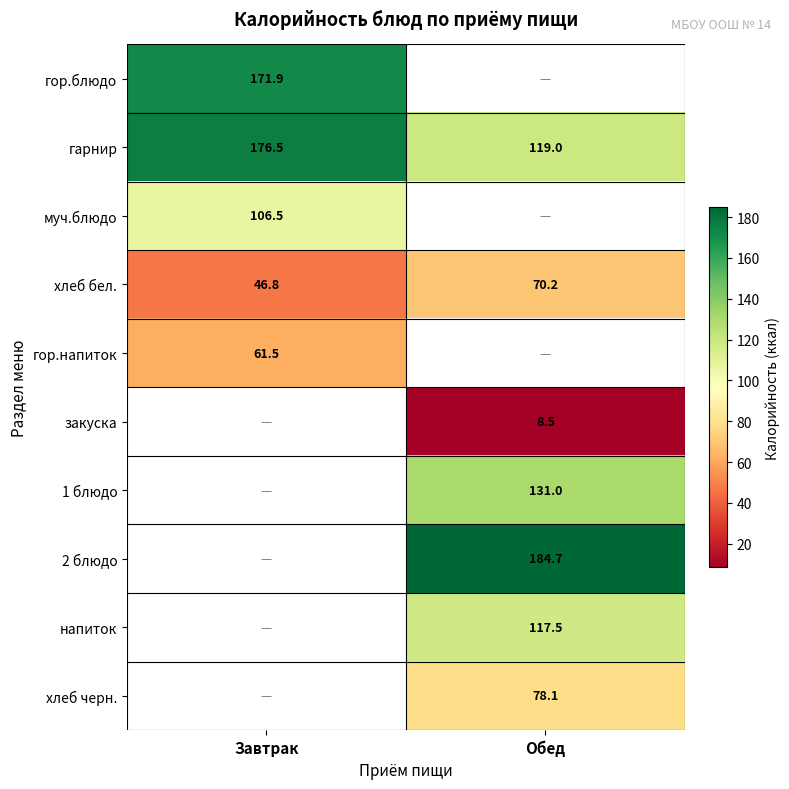

At which label does гарнир first exceed 176?

Завтрак